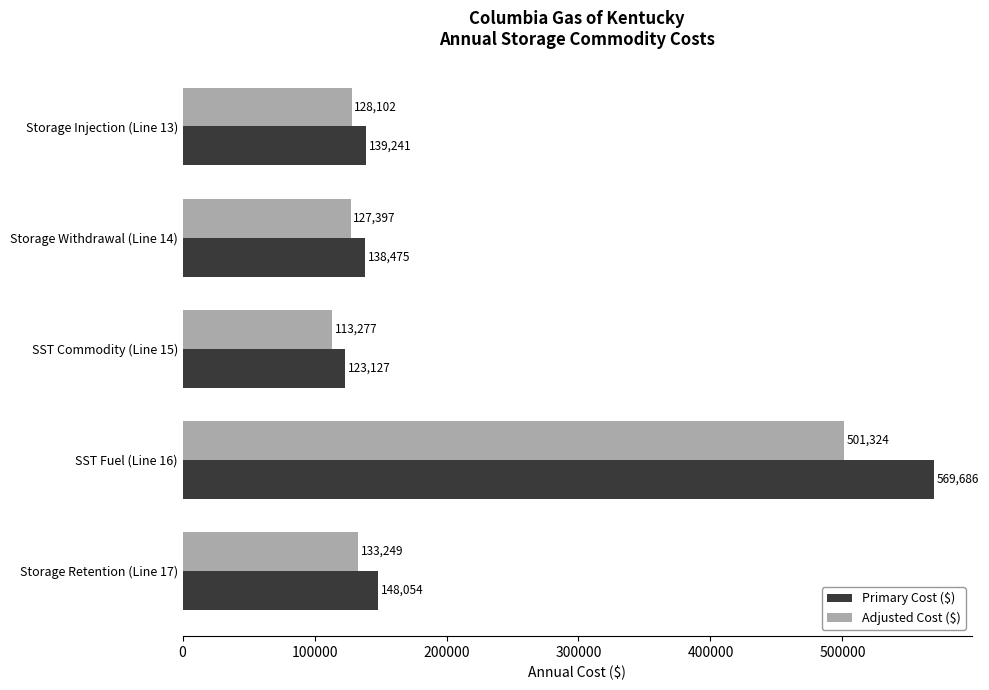

At which category is the sum across all series the highest?

SST Fuel (Line 16)